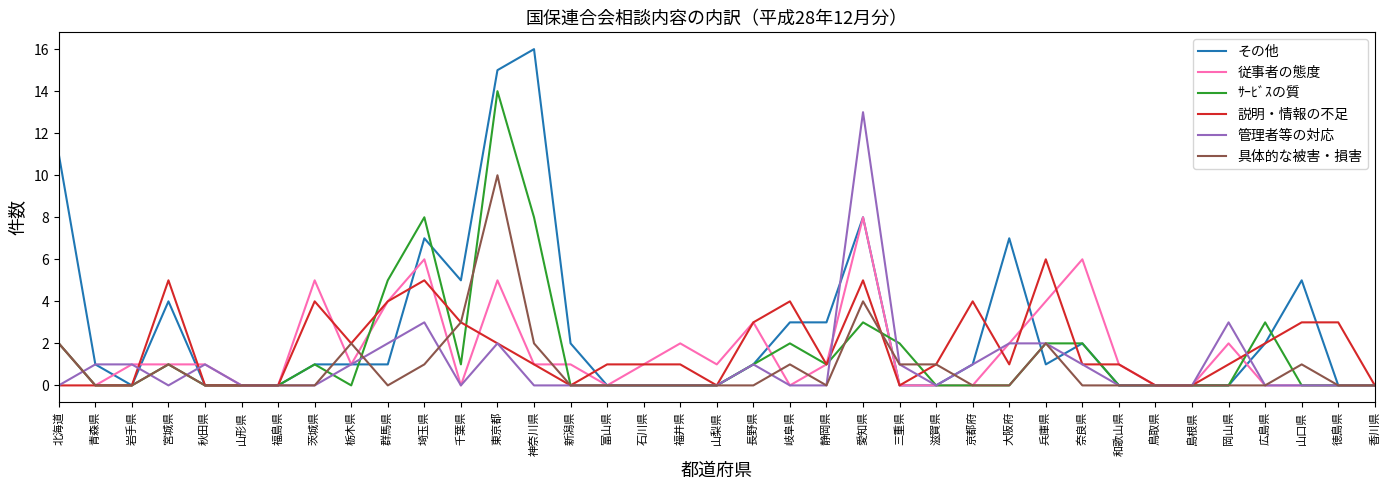

What position from the right is 愛知県?

15